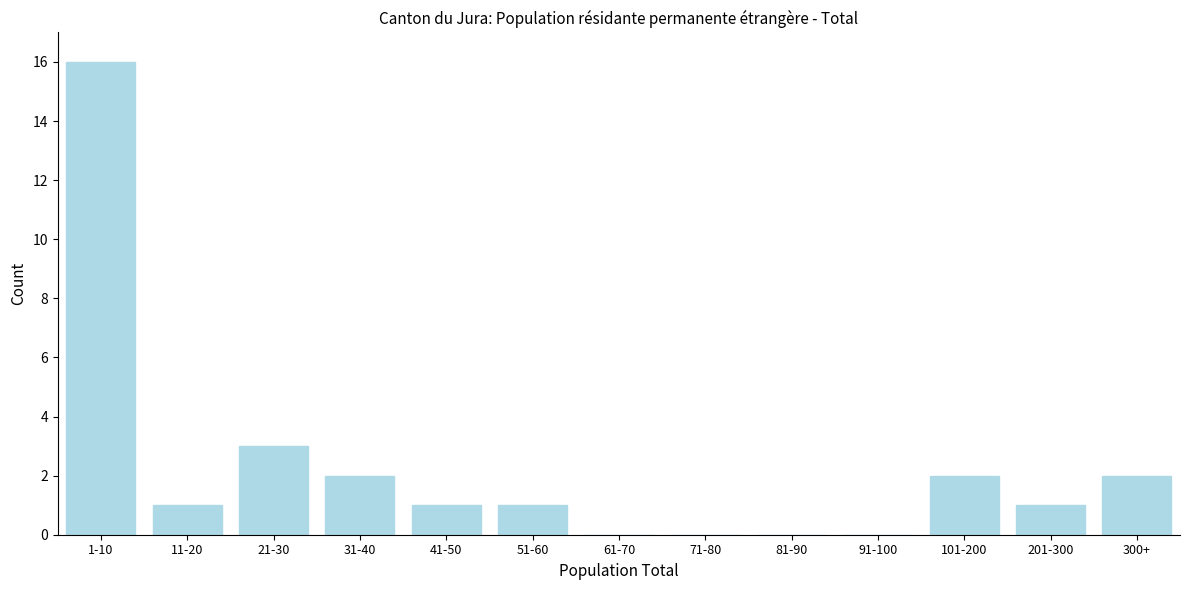

Reading right to left, list all the values displayed in this chart.

300+=2	201-300=1	101-200=2	91-100=0	81-90=0	71-80=0	61-70=0	51-60=1	41-50=1	31-40=2	21-30=3	11-20=1	1-10=16